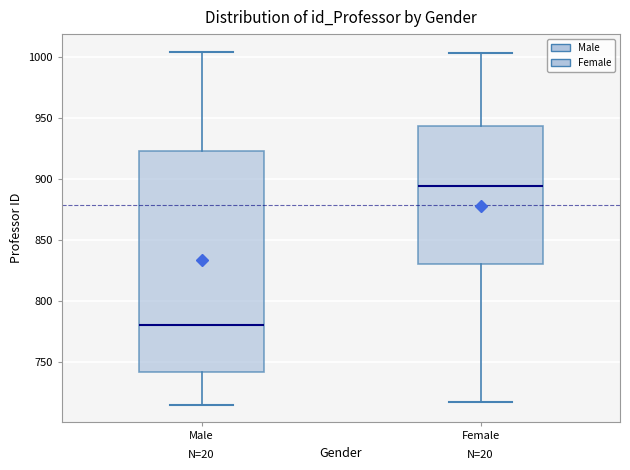

Reading left to right, read every box against the y-axis: the position of its median line, the range the box covers, and the ends of its whiskers. The values are not printed on the chart, so give them approximately, as read against the axis.

Male: median 780, box 740 to 925, whiskers 715 to 1005
Female: median 895, box 830 to 945, whiskers 715 to 1005